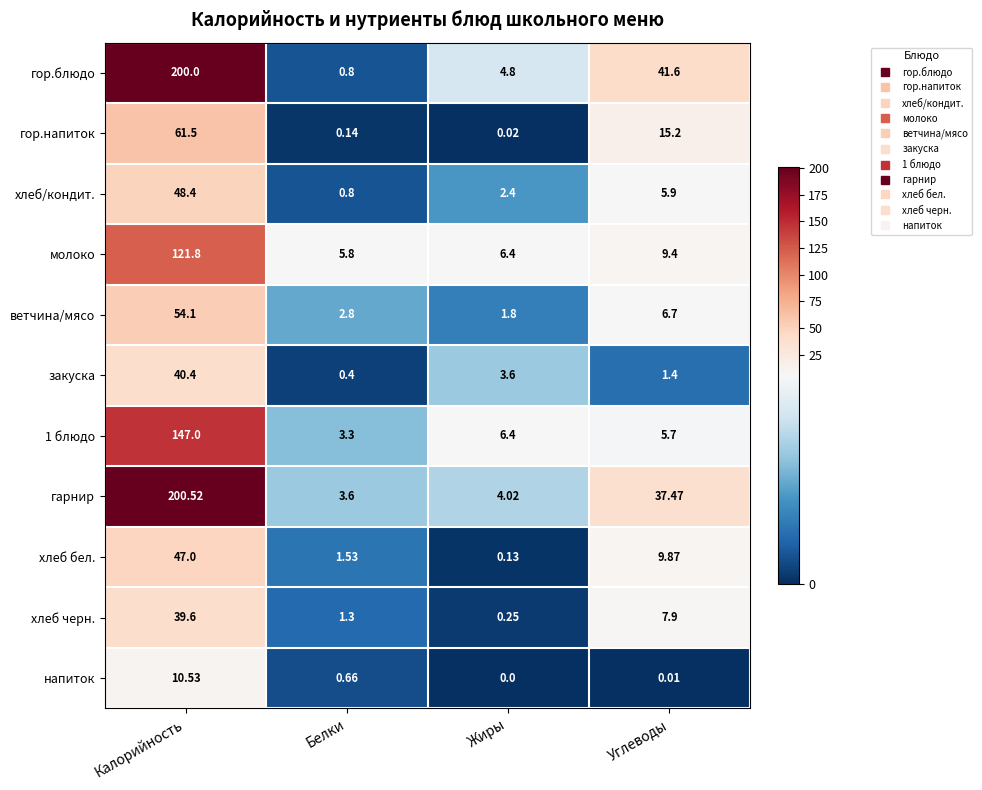

List the labels in order of хлеб черн. value, smallest first.

Жиры, Белки, Углеводы, Калорийность